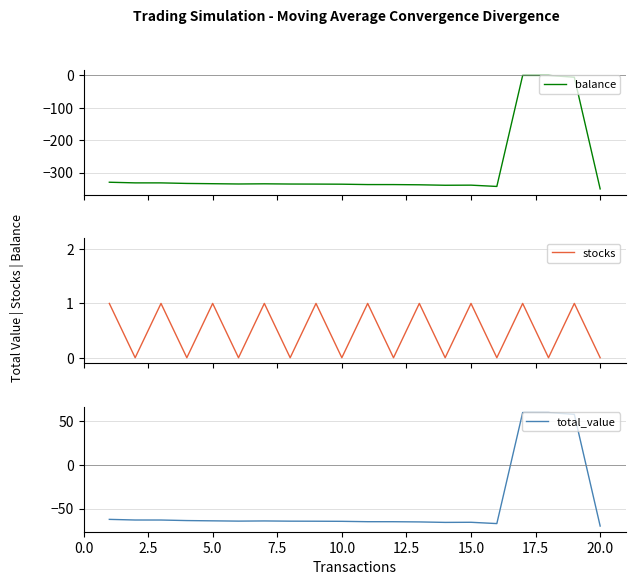

At how many categories does at least one series exceed -106?

20